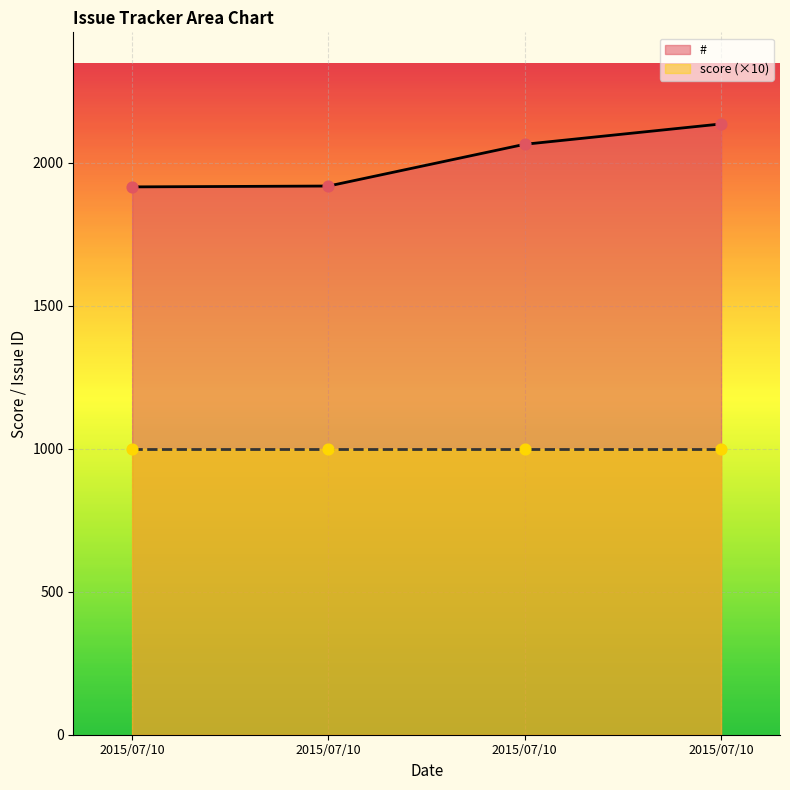

Which has a higher value, 2015/07/10 or 2015/07/10?

2015/07/10